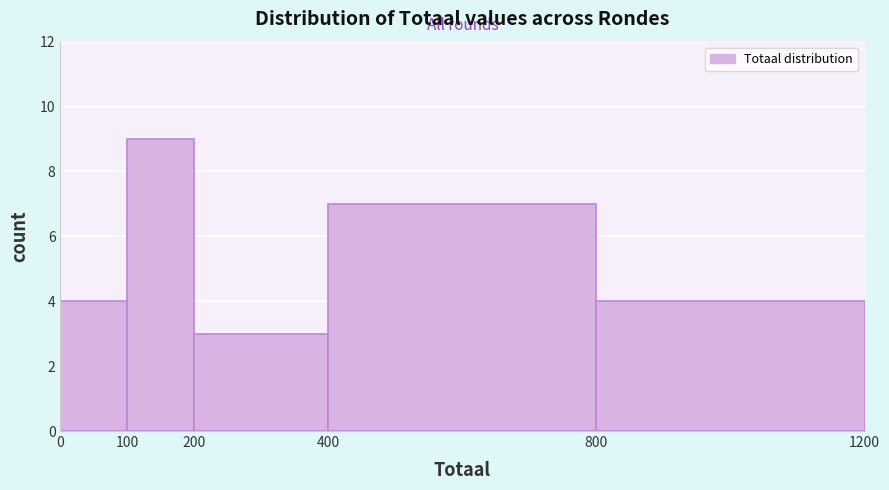

Which range on the x-axis has the tallest bar?

100 to 200